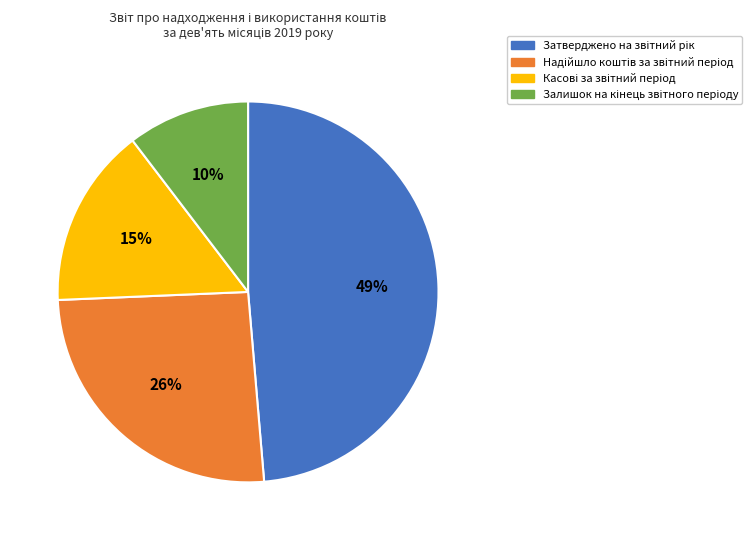

How many segments does this pie chart have?

4